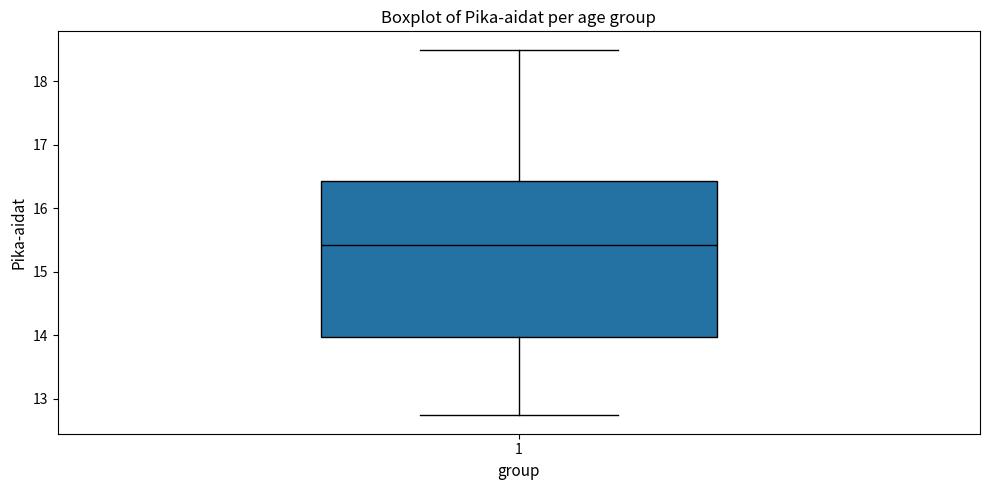

Transcribe this box plot: give where the median line is, the range the box spans, and where the two whiskers end, as read against the y-axis. The values are not printed on the chart, so give them approximately, as read against the axis.

median 15.4, box 14.0 to 16.4, whiskers 12.7 to 18.5